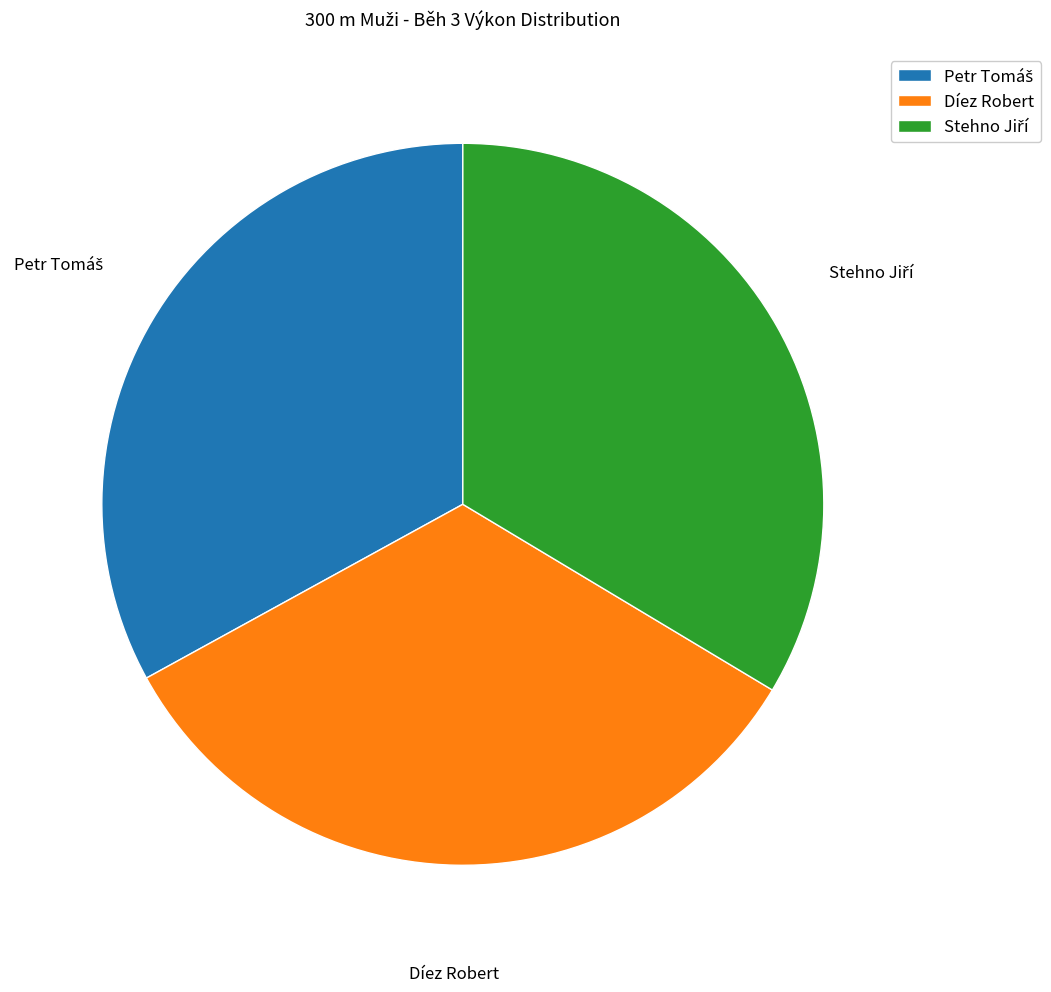

How many segments does this pie chart have?

3